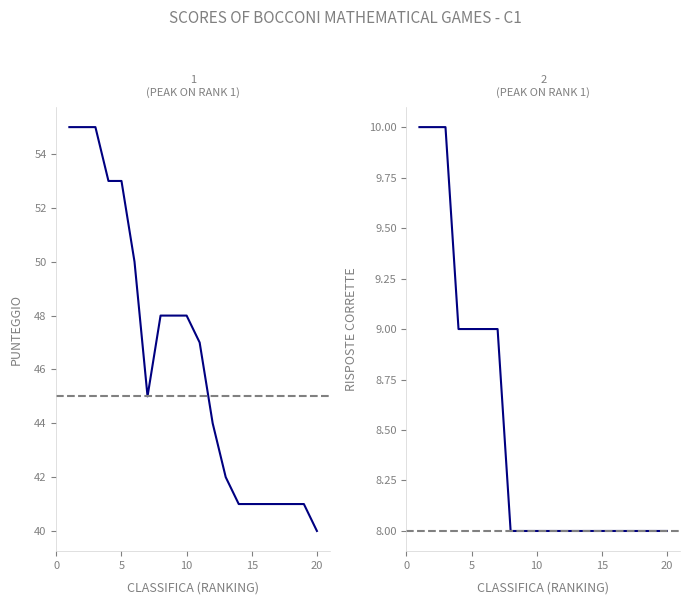

How many lines are shown in the chart?

2